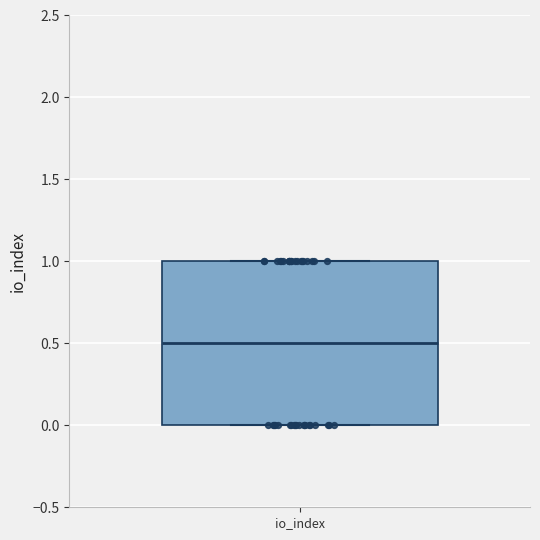

Where is the upper edge of the box for io_index on the y-axis? The values are not printed on the chart, so give them approximately, as read against the axis.

1.0